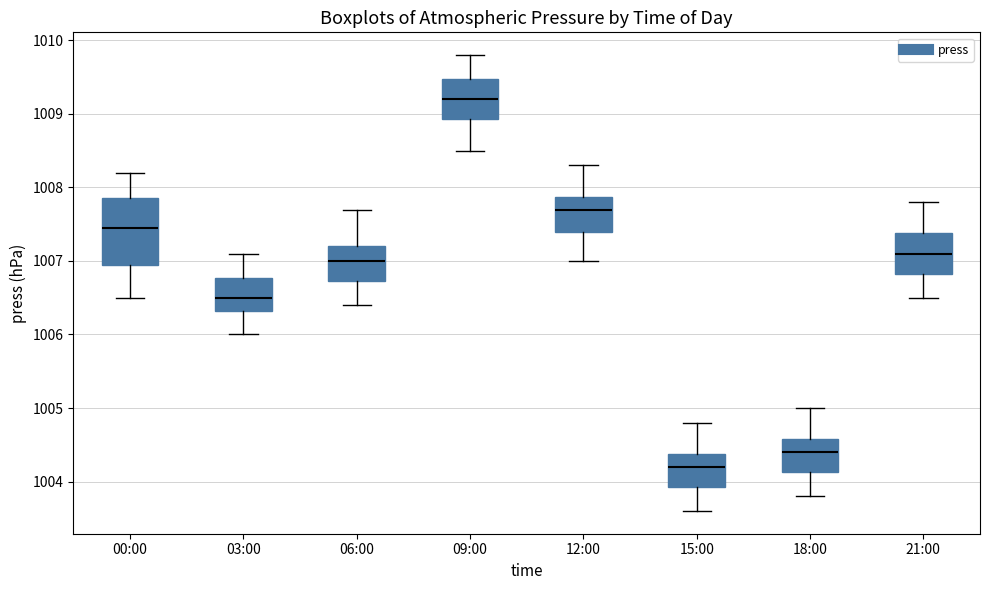

Where is the upper edge of the box for 03:00 on the y-axis? The values are not printed on the chart, so give them approximately, as read against the axis.

1006.8